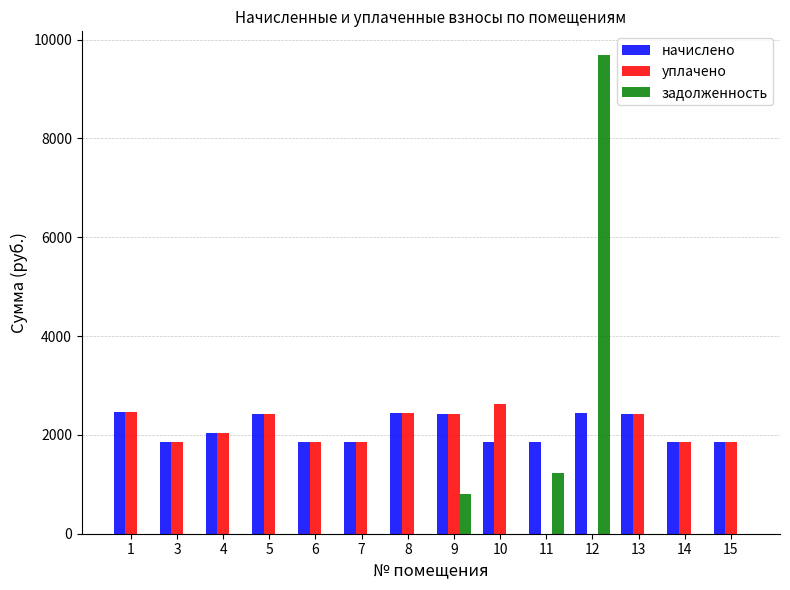

The value of задолженность at 10 is 0.0. True or false?

True